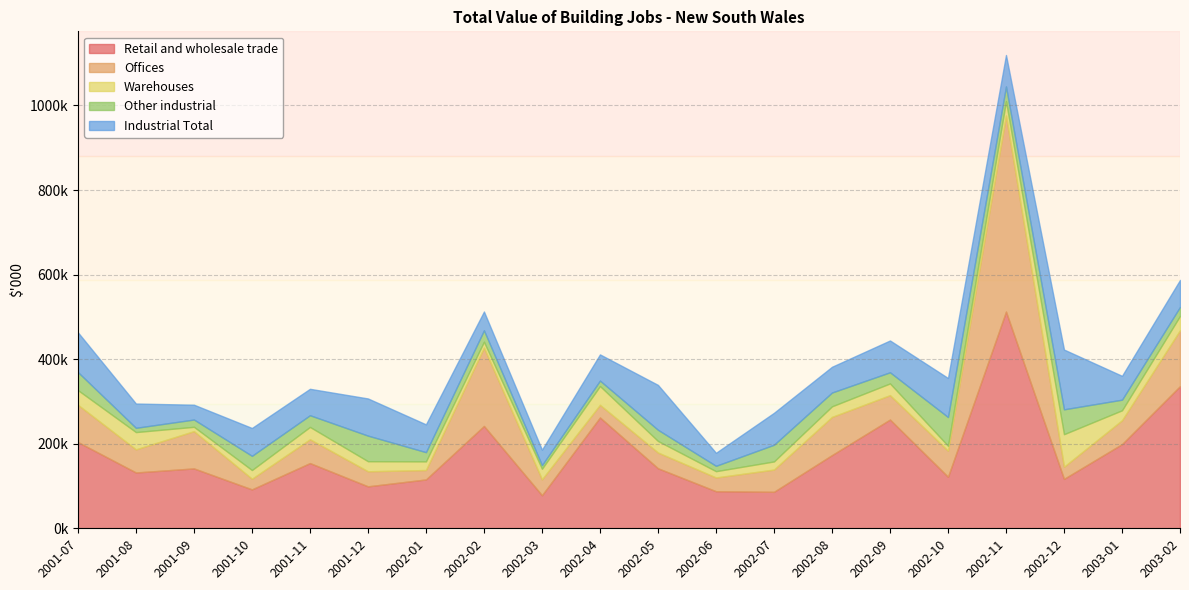

Does the chart display data point markers on the line(s)?

No